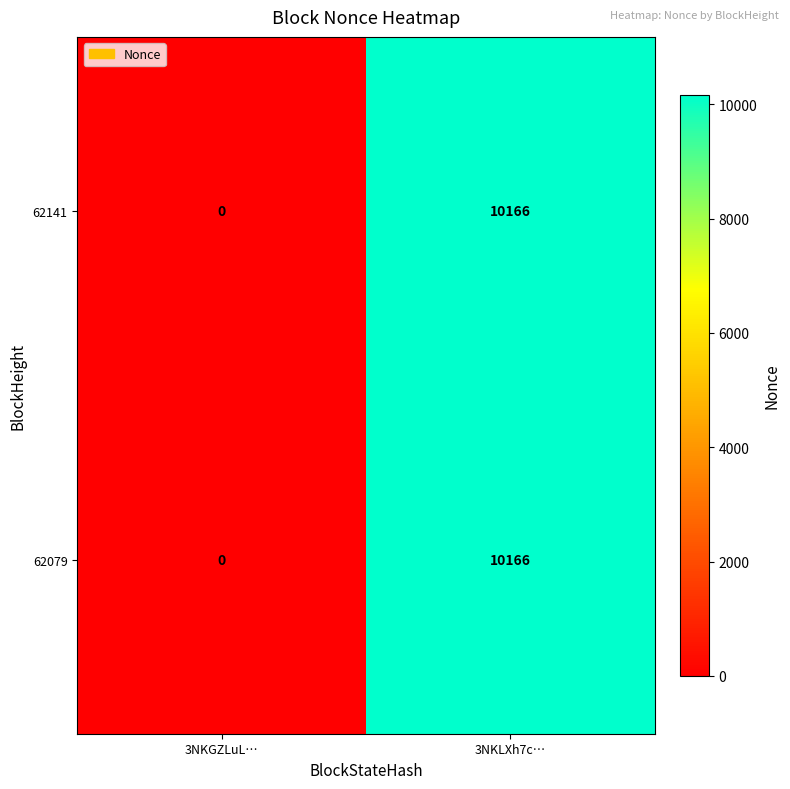

At which category is the sum across all series the highest?

3NKLXh7c…